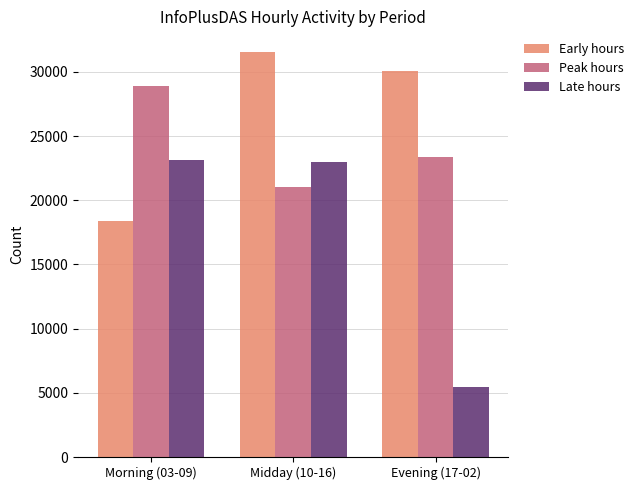

Rank the series at Morning (03-09) from lowest to highest value.

Early hours, Late hours, Peak hours